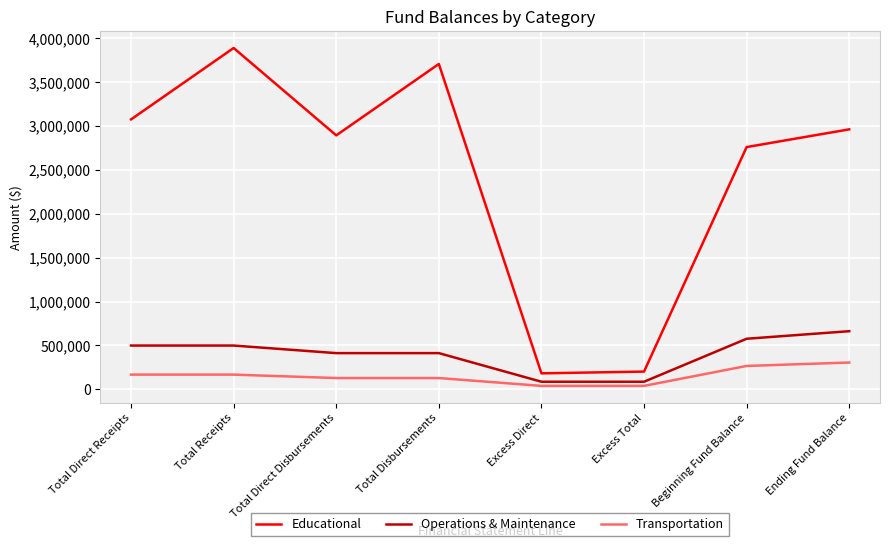

At how many categories does at least one series exceed 873589?

6